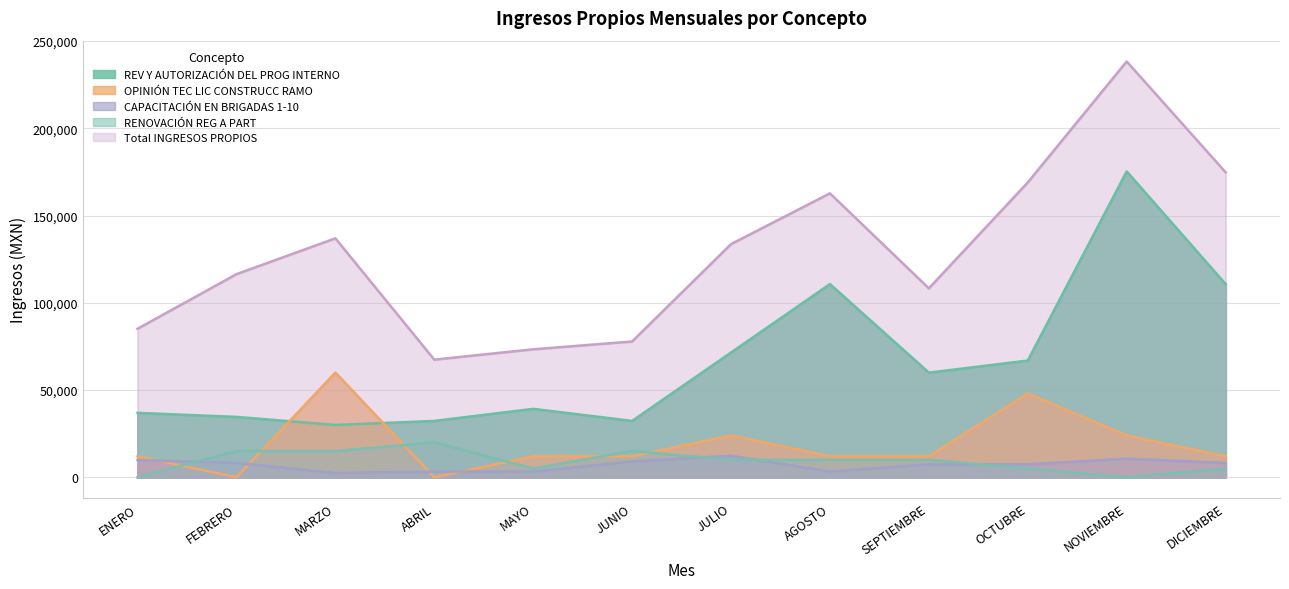

Which series has the largest total across all categories?

Total INGRESOS PROPIOS